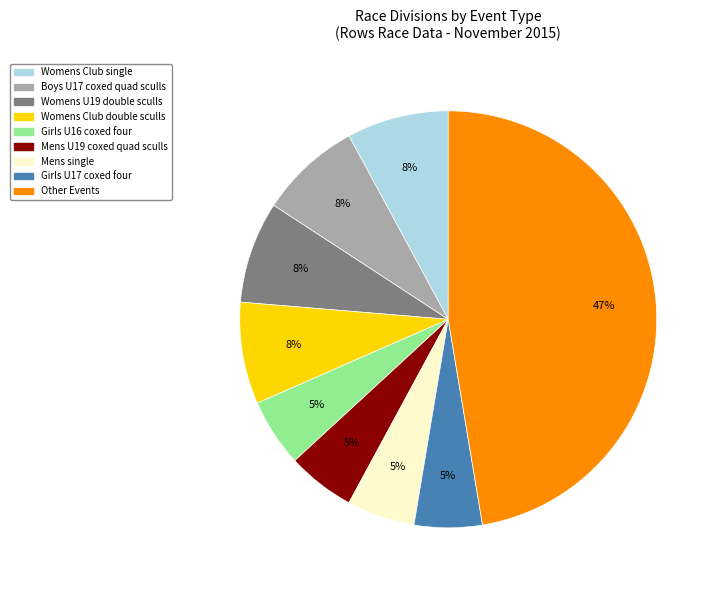

Is there any slice that represents more than half of the pie?

No